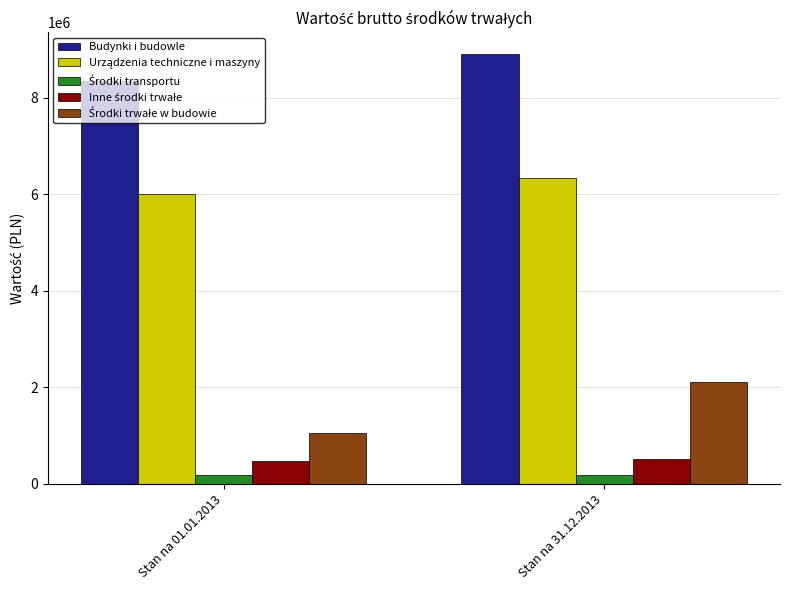

What is the greatest value displayed?

8906244